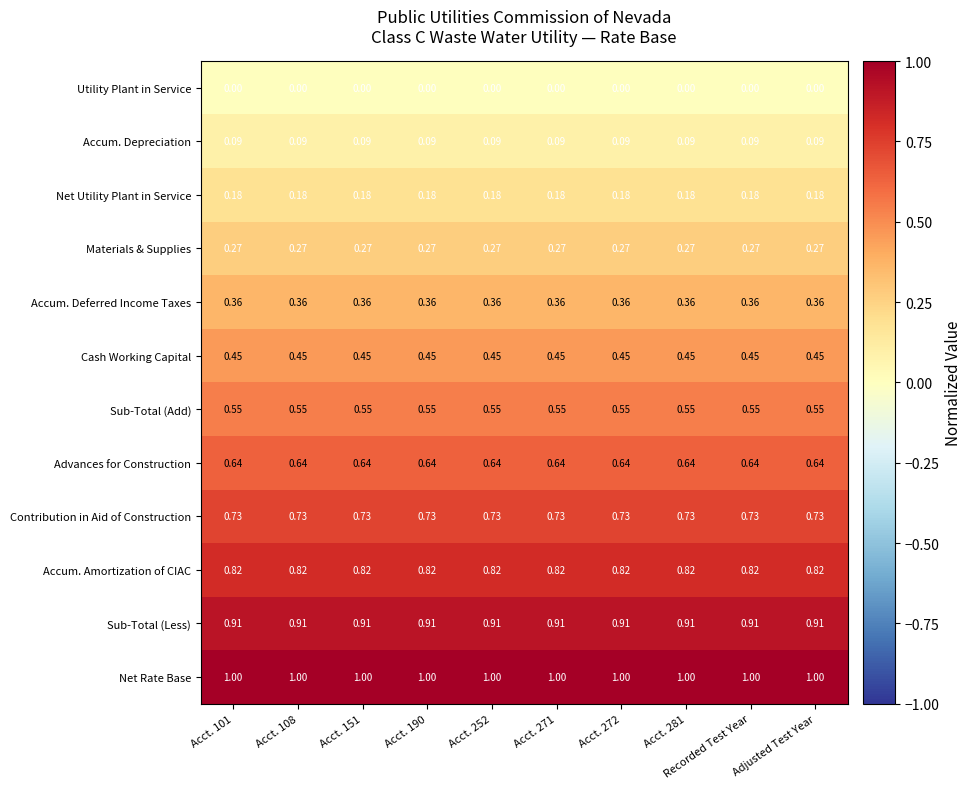

Is the value of Contribution in Aid of Construction at Acct. 108 greater than the value of Materials & Supplies at Acct. 108?

Yes